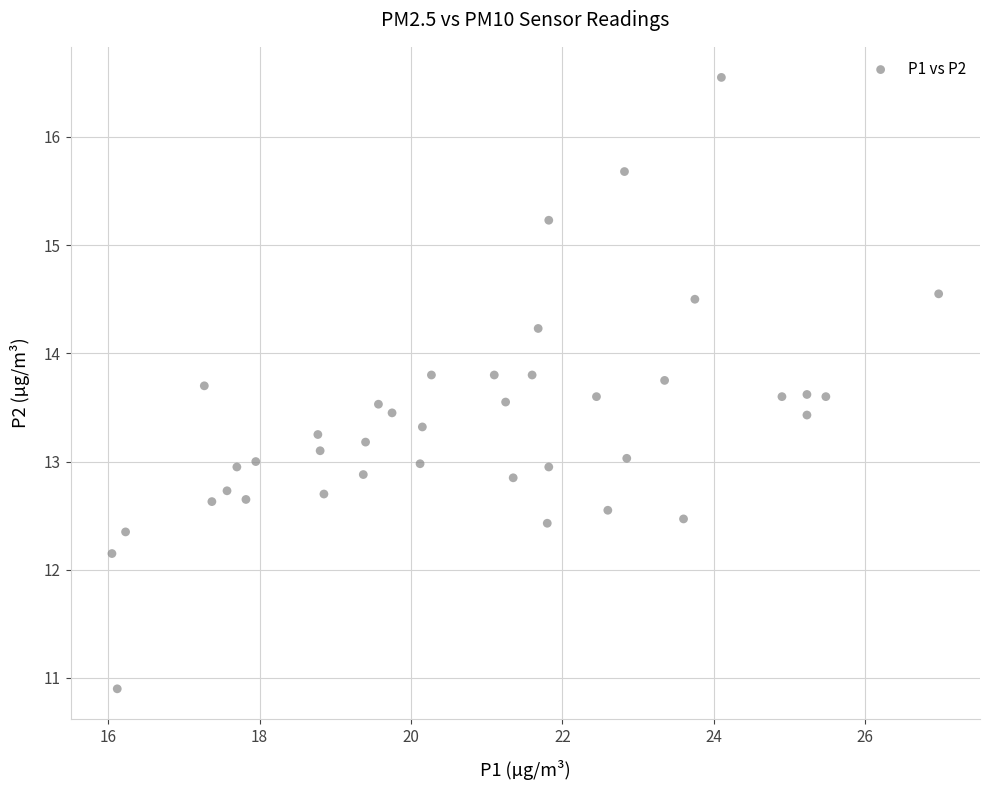

What is the range of X values (max minus min)?

10.9